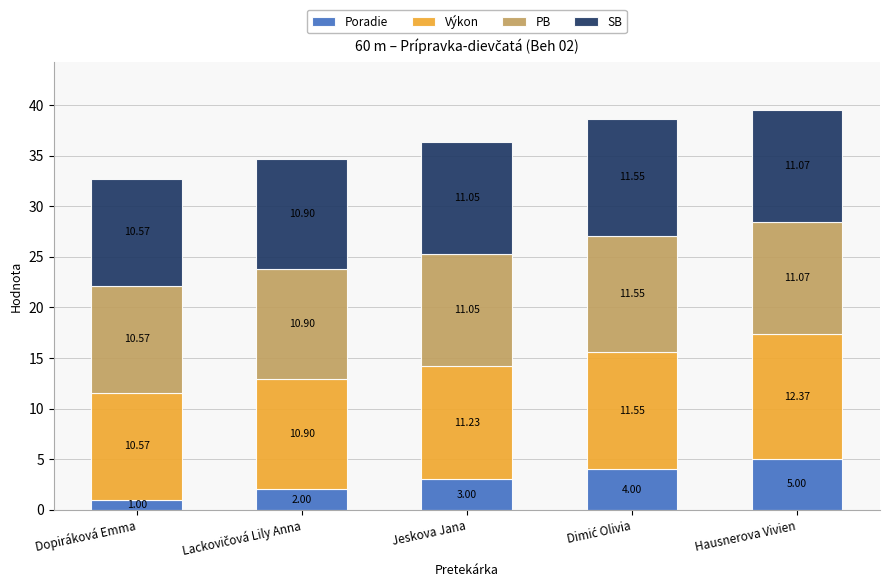

Which category has the highest value in the Poradie series?

Hausnerova Vivien